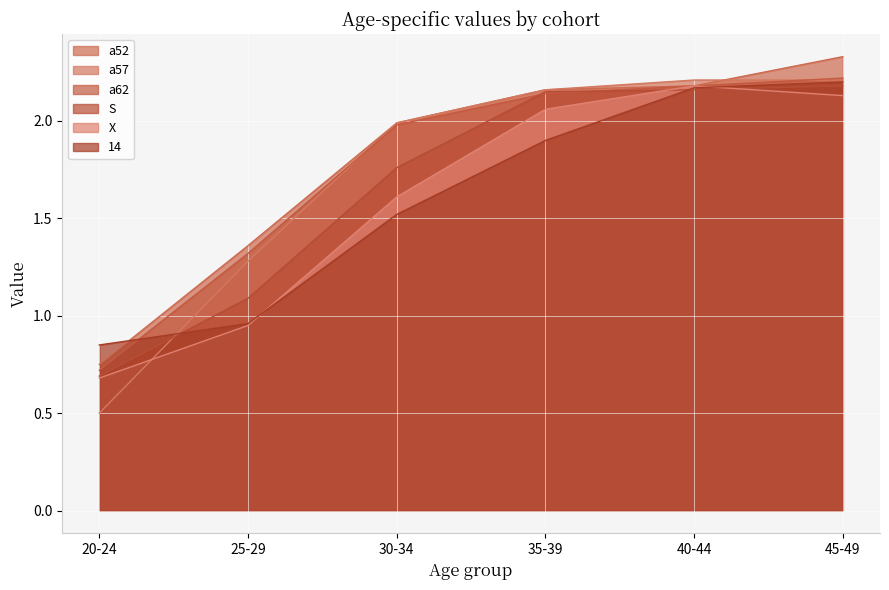

At 45-49, list the series in order from largest to smallest.

a52, a62, a57, 14, S, X